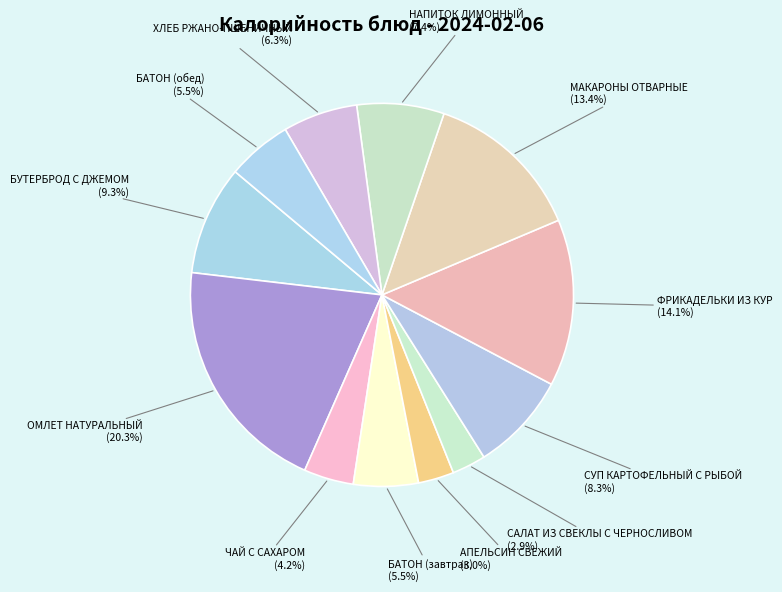

What portion of the pie excludes МАКАРОНЫ ОТВАРНЫЕ?

86.6%